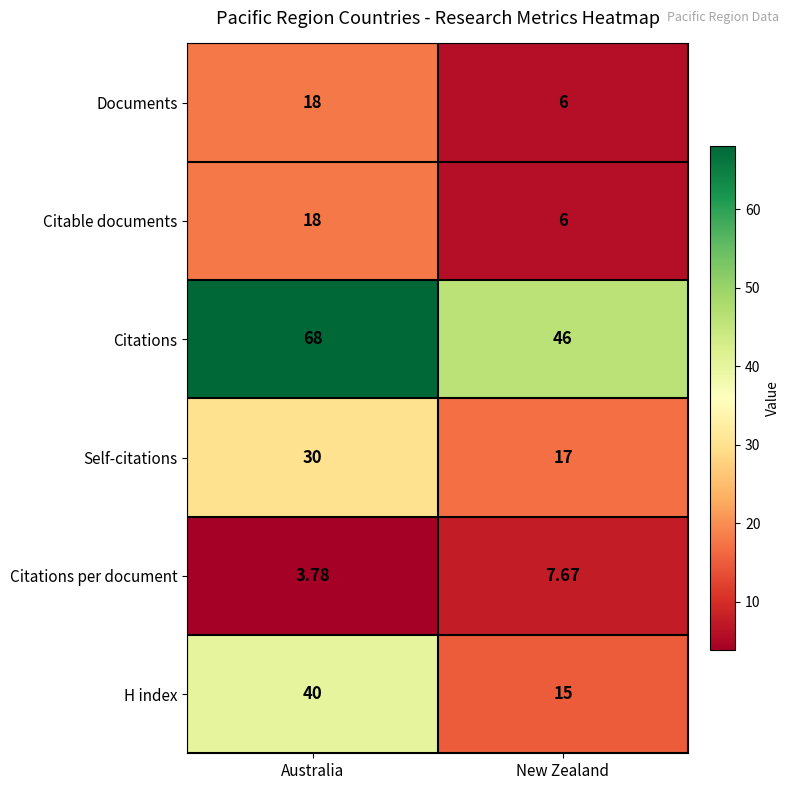

How many values in the Documents series are below 18?

1